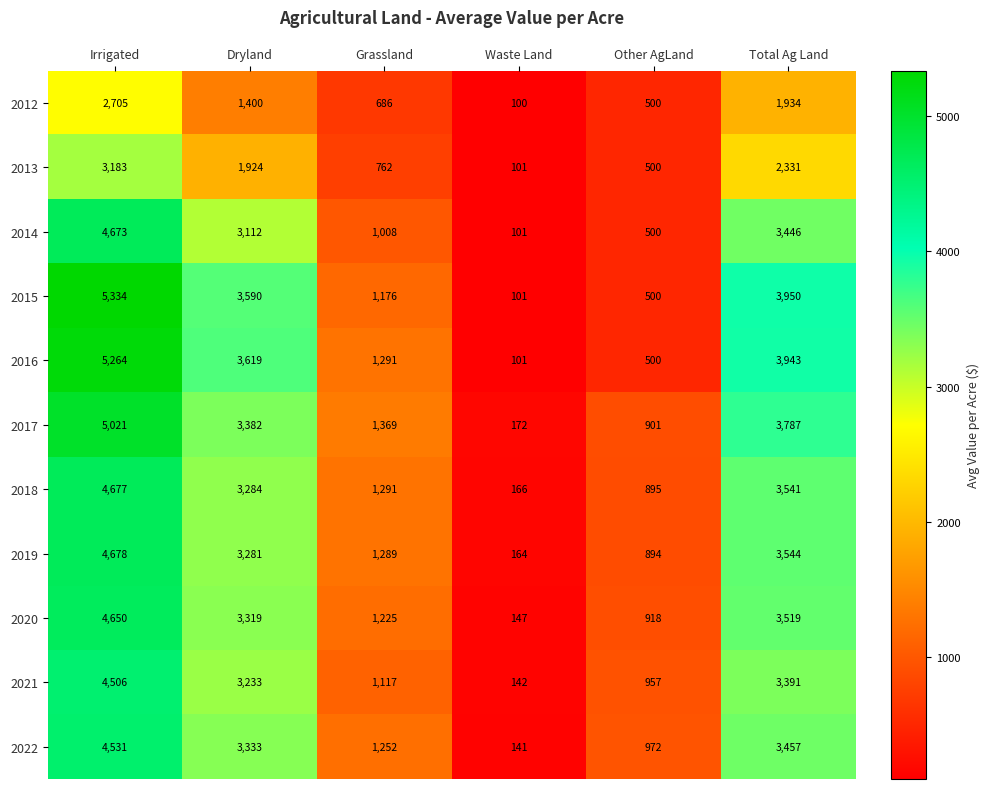

Which series has the largest range (max minus min)?

2015